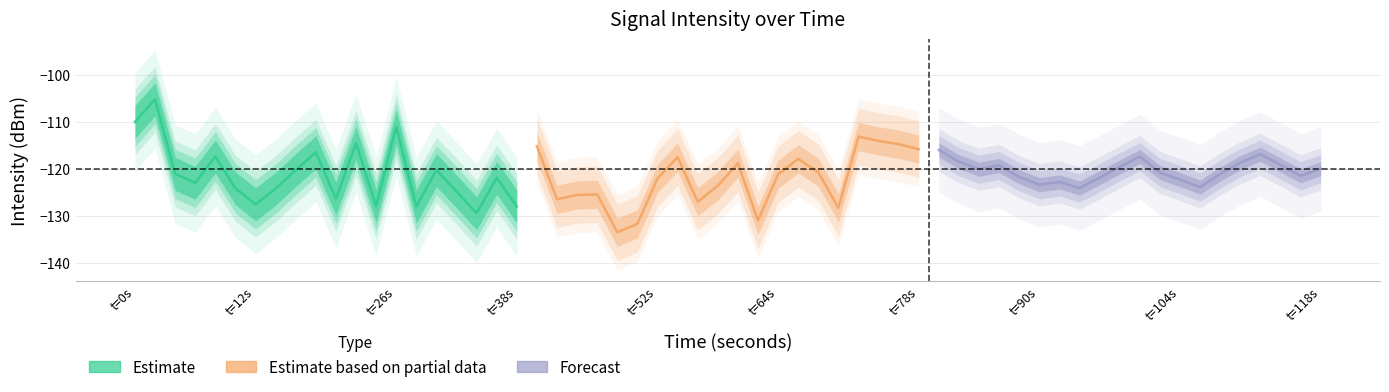

Which series has the widest spread of values?

Estimate